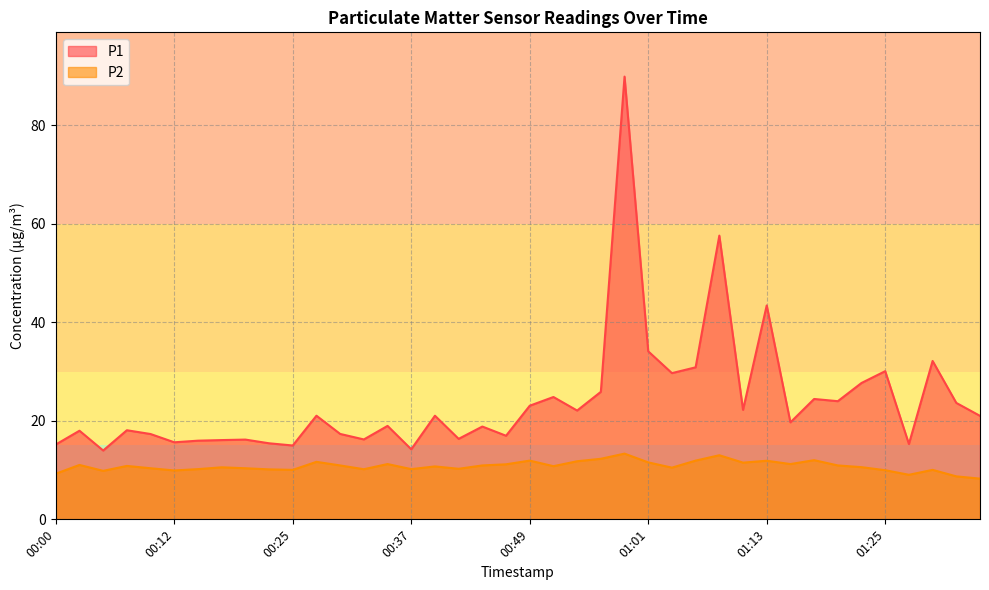

How many lines are shown in the chart?

2